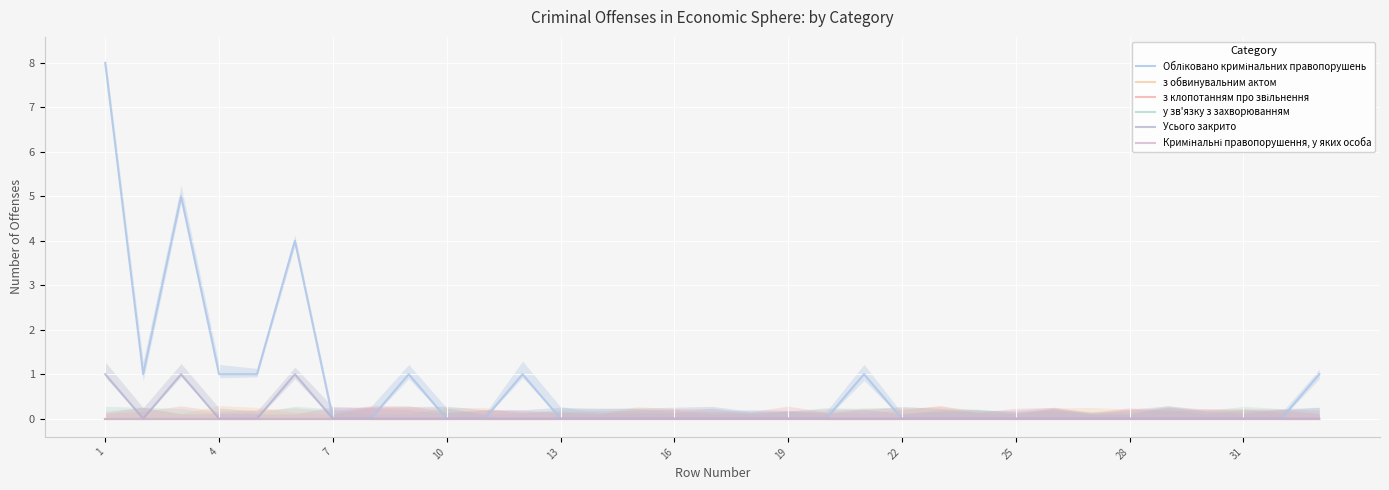

True or false: Усього закрито and Кримінальні правопорушення, у яких особа intersect in this chart.

False